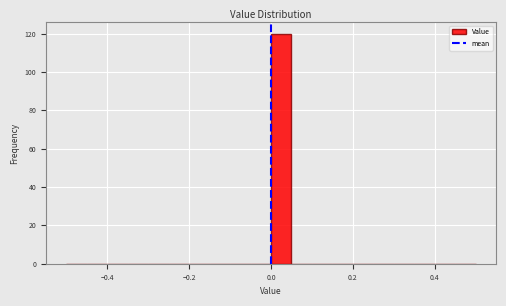

Around what value on the x-axis is the tallest bar? Give the approximate position of its centre, as read against the axis.

0.02